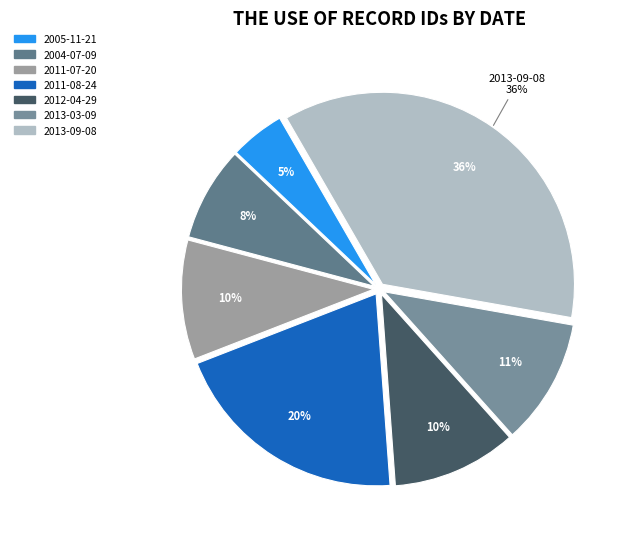

What percentage is the 2012-04-29 slice, to the nearest percent?

10%